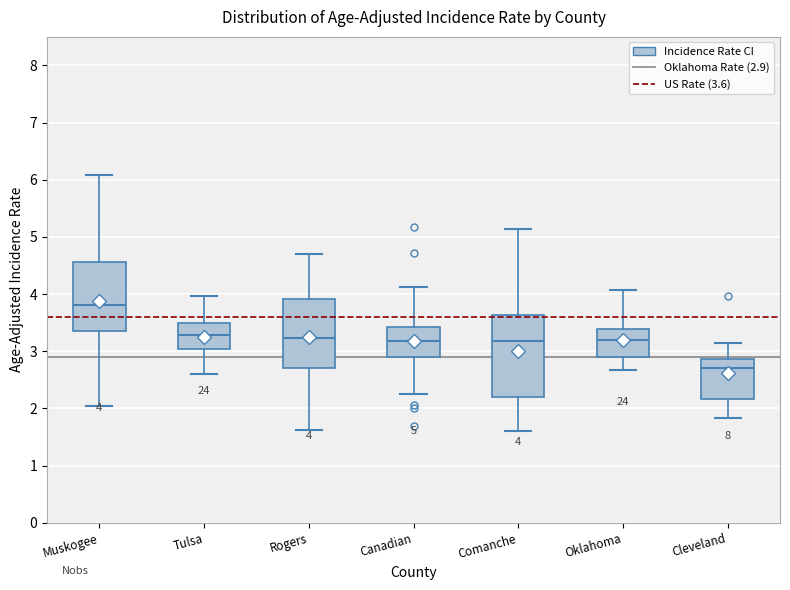

Which box is the tallest, from its lower edge to its upper edge?

Comanche